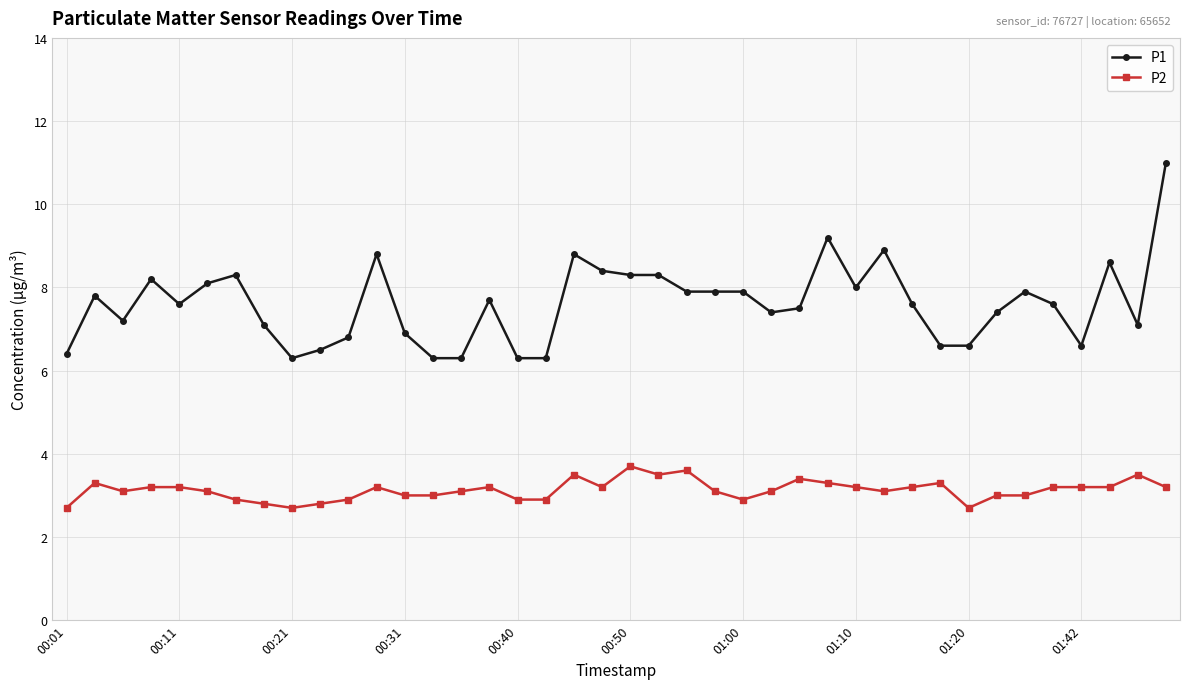

What is the lowest value of the P1 series?

6.3